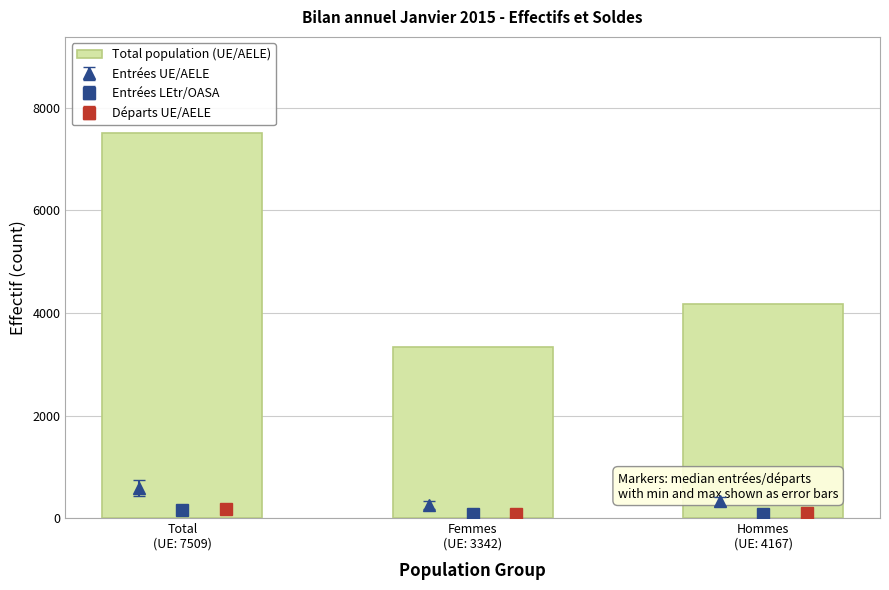

Does the chart contain stacked bars?

No